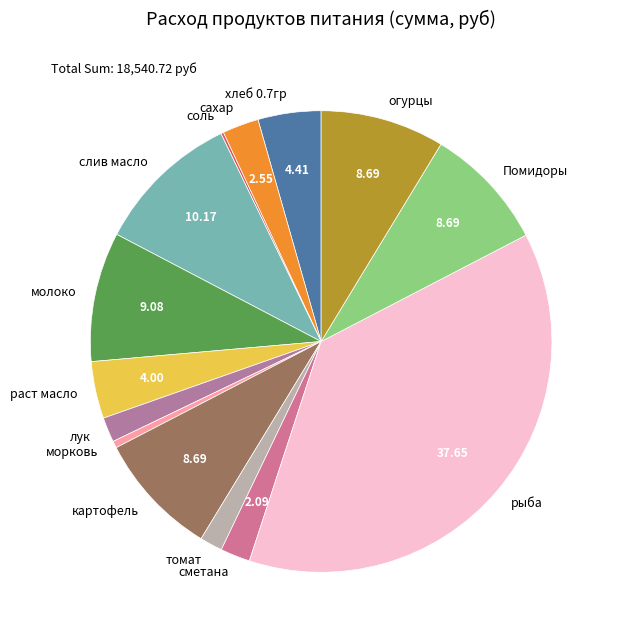

What is the ratio of the value at лук to the value at томат?

1.1